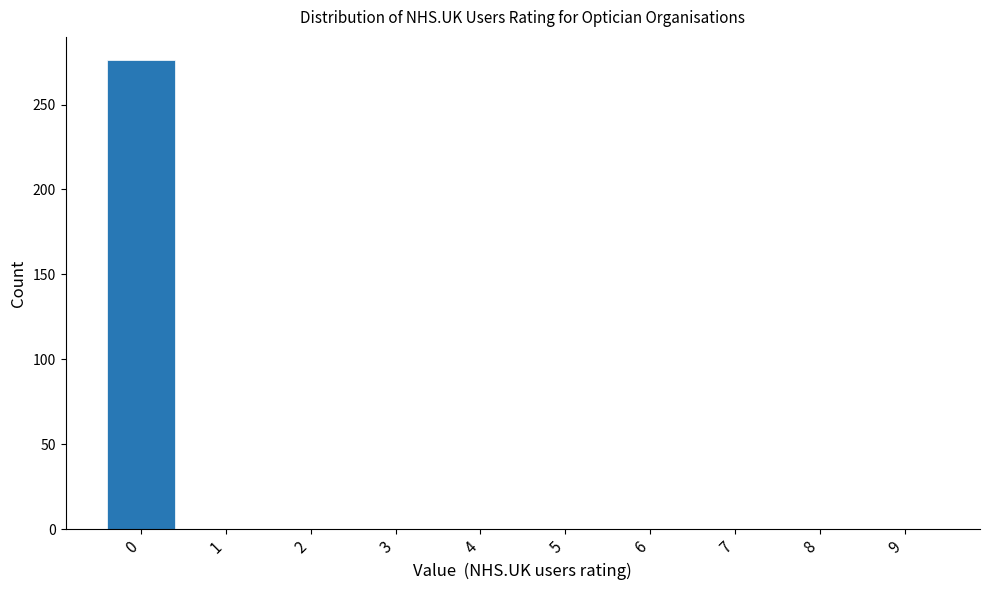

Reading left to right, what are all the values shown in this chart?

0=276	1=0	2=0	3=0	4=0	5=0	6=0	7=0	8=0	9=0